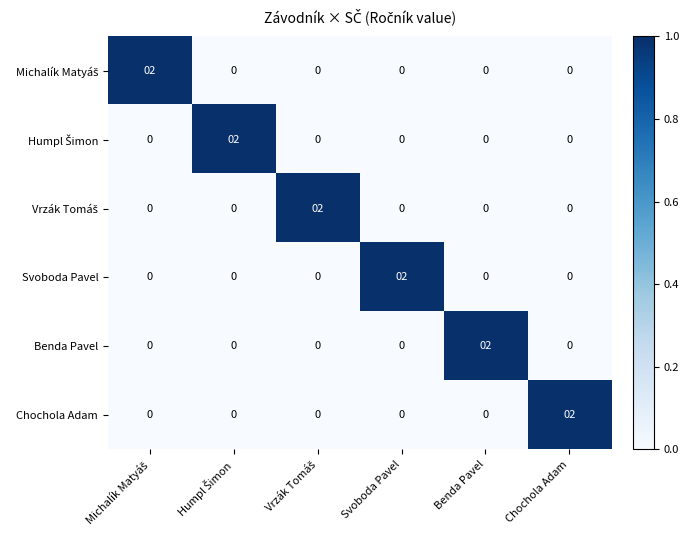

At how many categories does at least one series exceed 1?

6